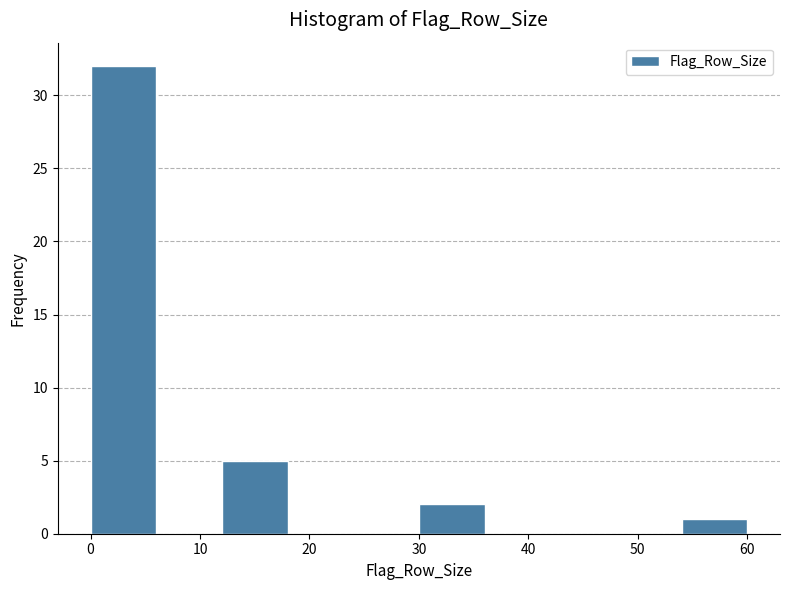

Over which range of the x-axis is the bar tallest?

0 to 6